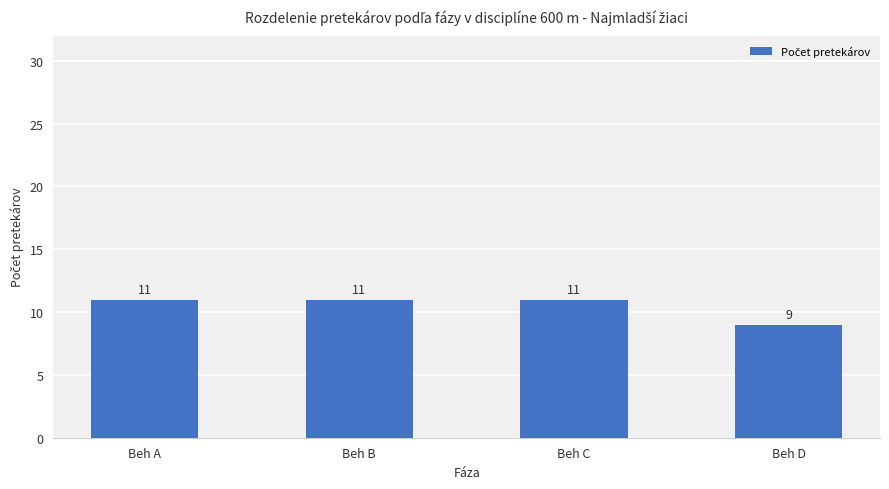

Reading left to right, extract all data points from this chart.

Beh A=11	Beh B=11	Beh C=11	Beh D=9